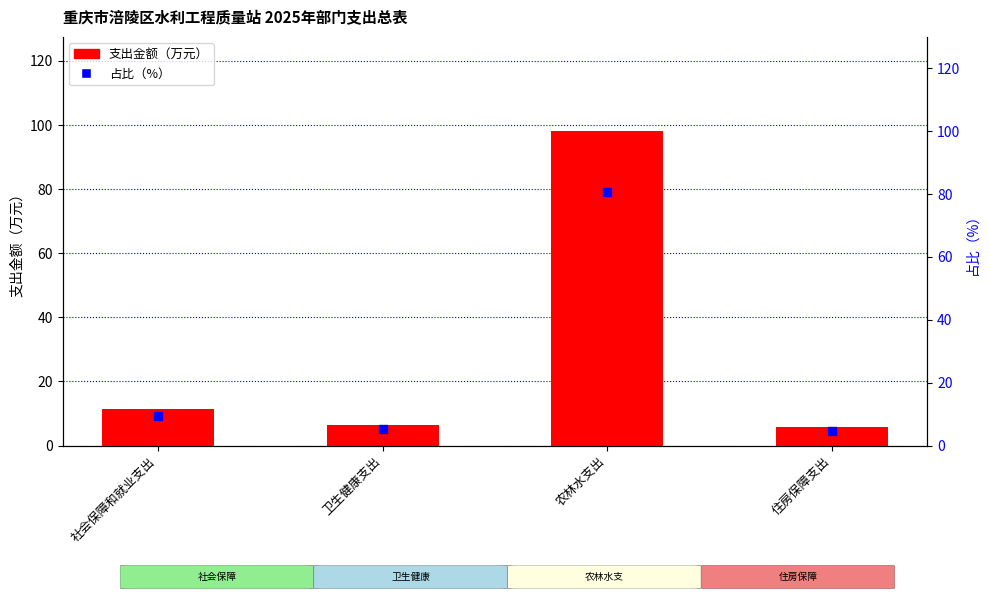

Which series reaches the maximum Y coordinate?

支出金额（万元）